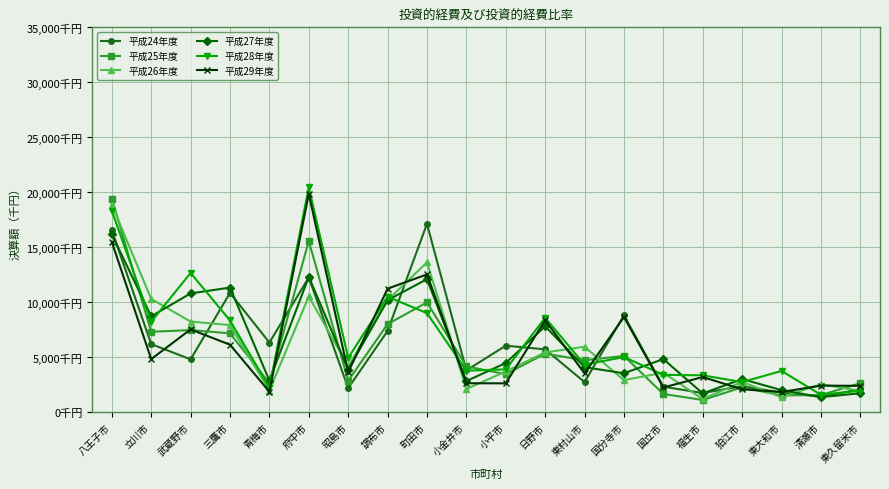

Reading right to left, list all the values displayed in this chart.

平成24年度: 2086884	1403026	1783179	2365022	1737591	2317929	8802827	2737895	5714169	6044914	3800559	17130388	7384938	2185747	12247360	6332285	10846372	4803644	6186741	16543285
平成25年度: 2634731	1557327	1523444	2258163	1111106	1652871	5115798	4719123	5322715	3457498	4160720	9983241	8006716	2860988	15567238	2642639	7167831	7466562	7310206	19425653
平成26年度: 1940628	2541793	1356382	2754700	1192584	3587663	2916288	5947287	5436663	3703039	2103175	13623091	10189417	4162768	10529582	1962274	7920172	8238467	10297888	18880503
平成27年度: 1720255	1367084	2004251	3006627	1706788	4826422	3538064	4091921	7811896	4468636	2827445	12095477	10185671	3871719	12306895	2875017	11330214	10800665	8719802	16172605
平成28年度: 1948519	1581299	3747669	2735292	3350224	3396040	5017057	4310073	8584754	3897229	3773311	9010155	10496044	4934857	20444488	2239991	8337431	12662067	8226052	18306475
平成29年度: 2396284	2412559	1833808	2079162	3193267	2245196	8652666	3524873	8372440	2622242	2628882	12529169	11231151	3636043	19855549	1857207	6134081	7527682	4826602	15473979